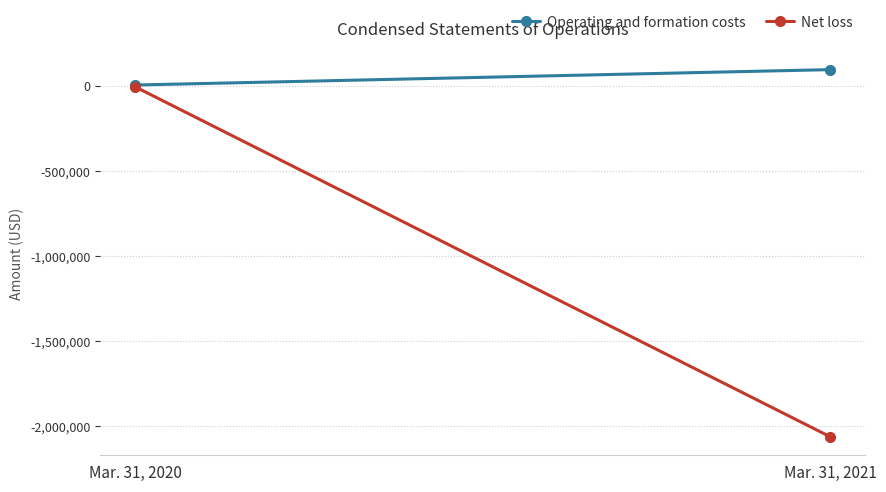

Which series has the largest range (max minus min)?

Net loss